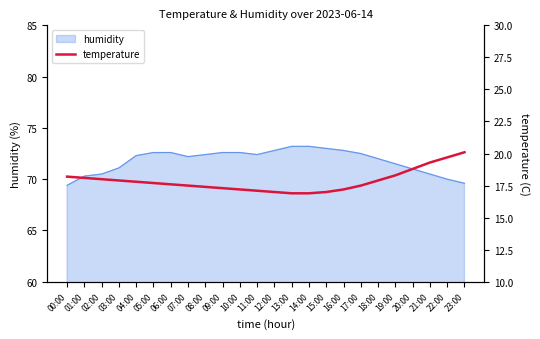

Is it true that humidity equals 70.5 at 21:00?

True